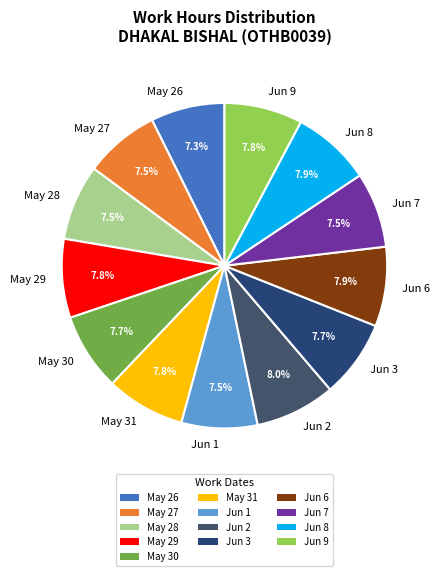

Is it true that Jun 7 is 1% of the pie?

False